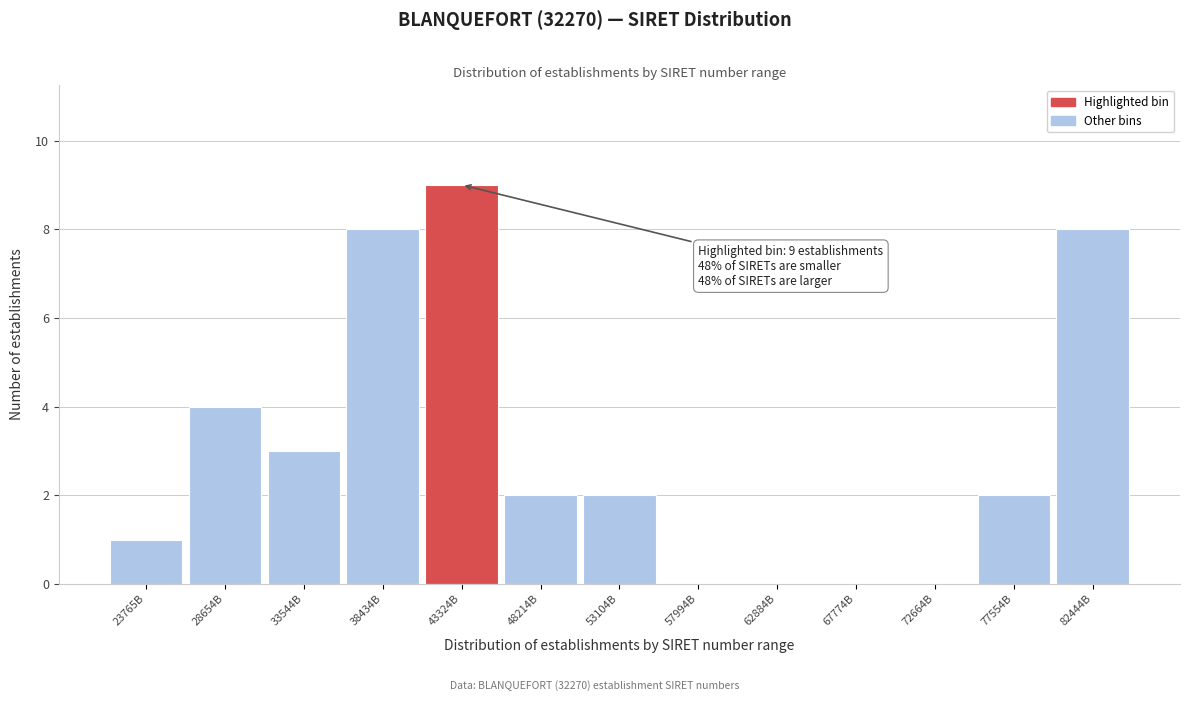

Reading left to right, list all the values displayed in this chart.

23765B=1	28654B=4	33544B=3	38434B=8	43324B=9	48214B=2	53104B=2	57994B=0	62884B=0	67774B=0	72664B=0	77554B=2	82444B=8